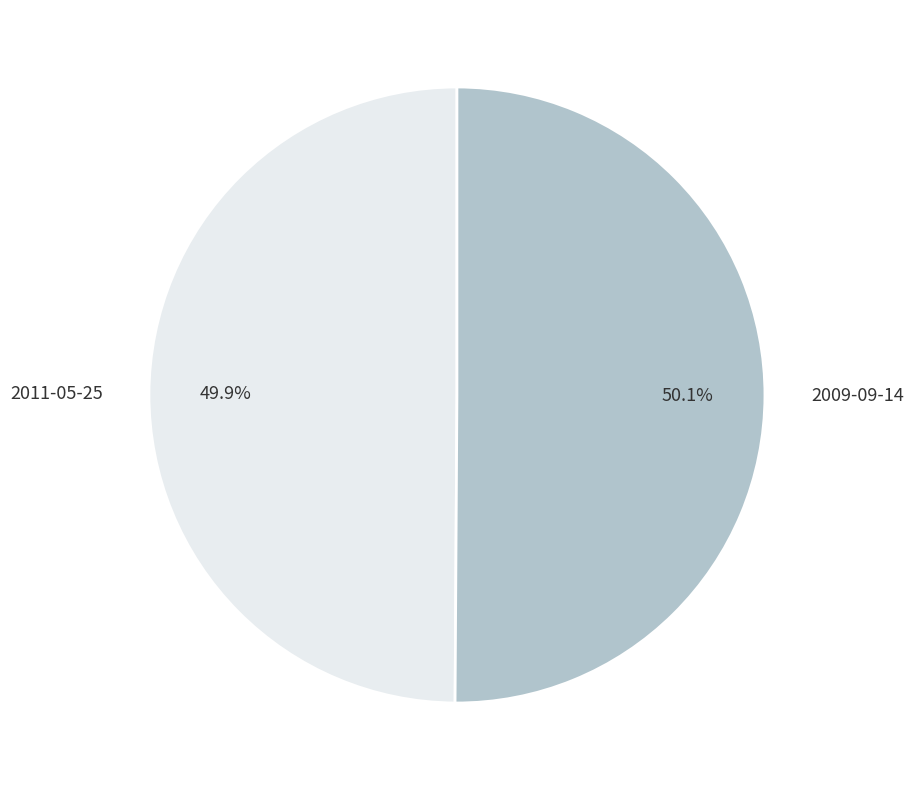

To the nearest percent, what portion does 2009-09-14 represent?

50%